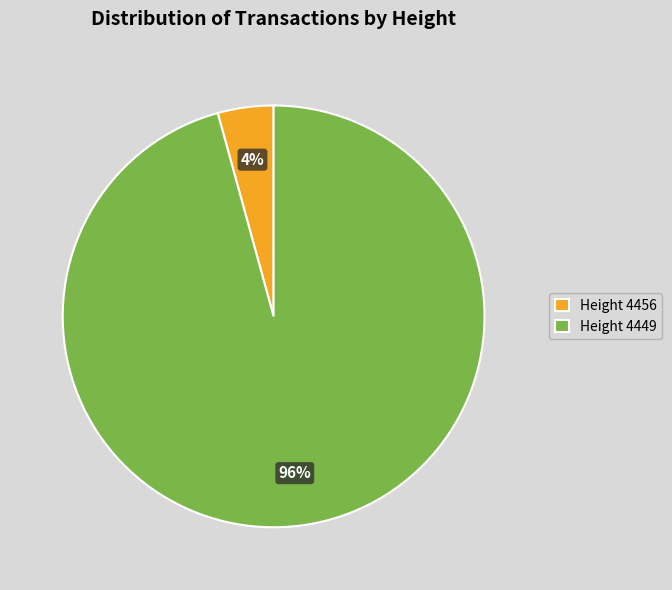

Is it true that Height 4456 is 15% of the pie?

False